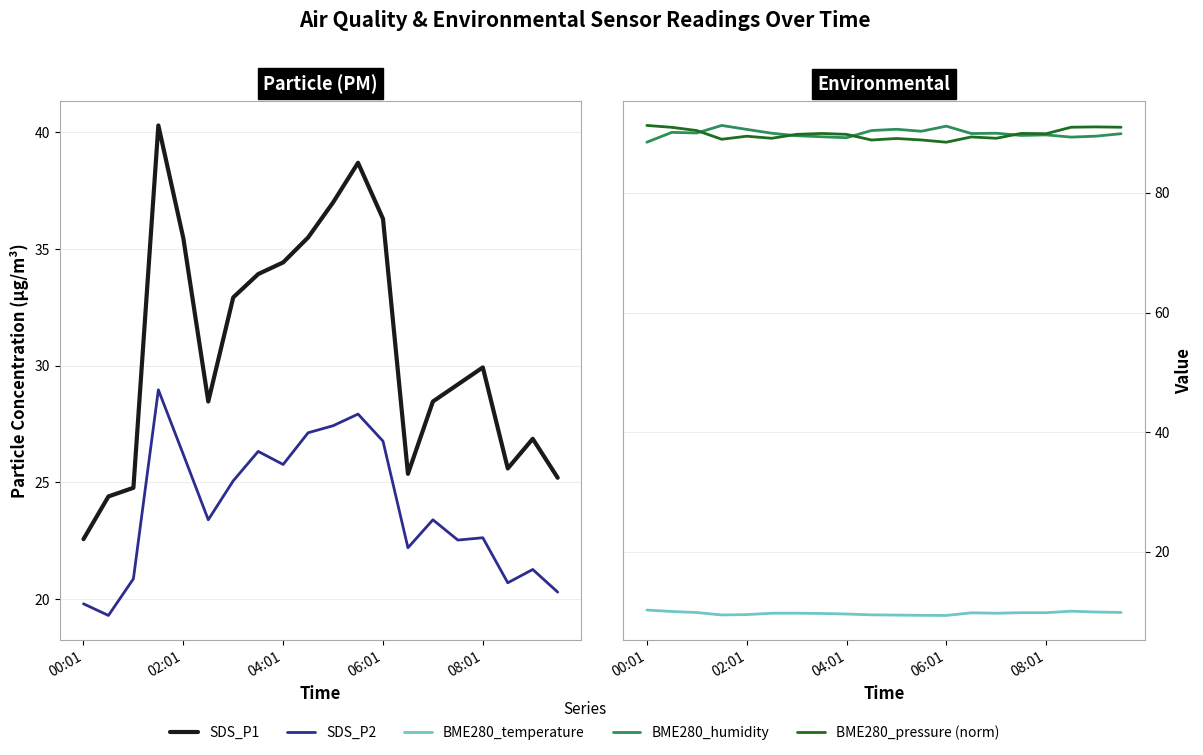

Which series has the largest range (max minus min)?

SDS_P1